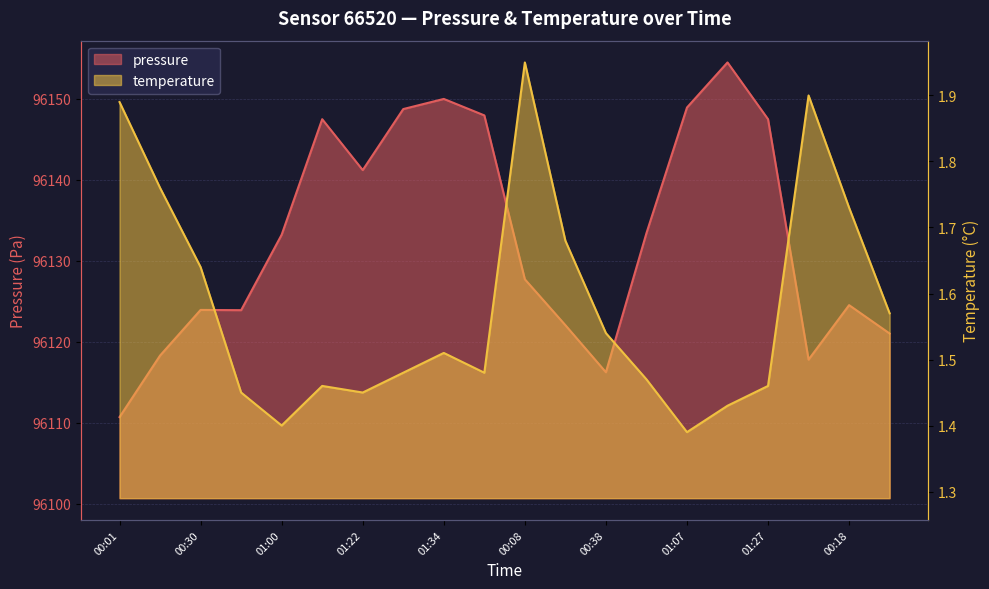

Reading right to left, transcribe all the data shown in this chart.

pressure: 00:33=96121.0	00:18=96124.5	00:03=96117.8	01:27=96147.5	01:17=96154.5	01:07=96148.9	00:52=96133.4	00:38=96116.2	00:23=96122.1	00:08=96127.7	01:36=96147.9	01:34=96150.0	01:29=96148.7	01:22=96141.2	01:14=96147.5	01:00=96133.2	00:45=96123.9	00:30=96123.9	00:16=96118.3	00:01=96110.7
temperature: 00:33=1.6	00:18=1.7	00:03=1.9	01:27=1.5	01:17=1.4	01:07=1.4	00:52=1.5	00:38=1.5	00:23=1.7	00:08=1.9	01:36=1.5	01:34=1.5	01:29=1.5	01:22=1.4	01:14=1.5	01:00=1.4	00:45=1.4	00:30=1.6	00:16=1.8	00:01=1.9